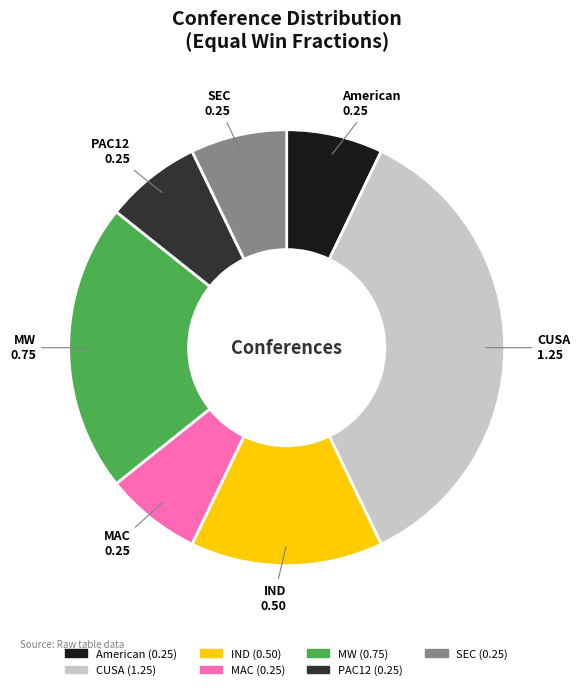

Which slice is the largest?

CUSA